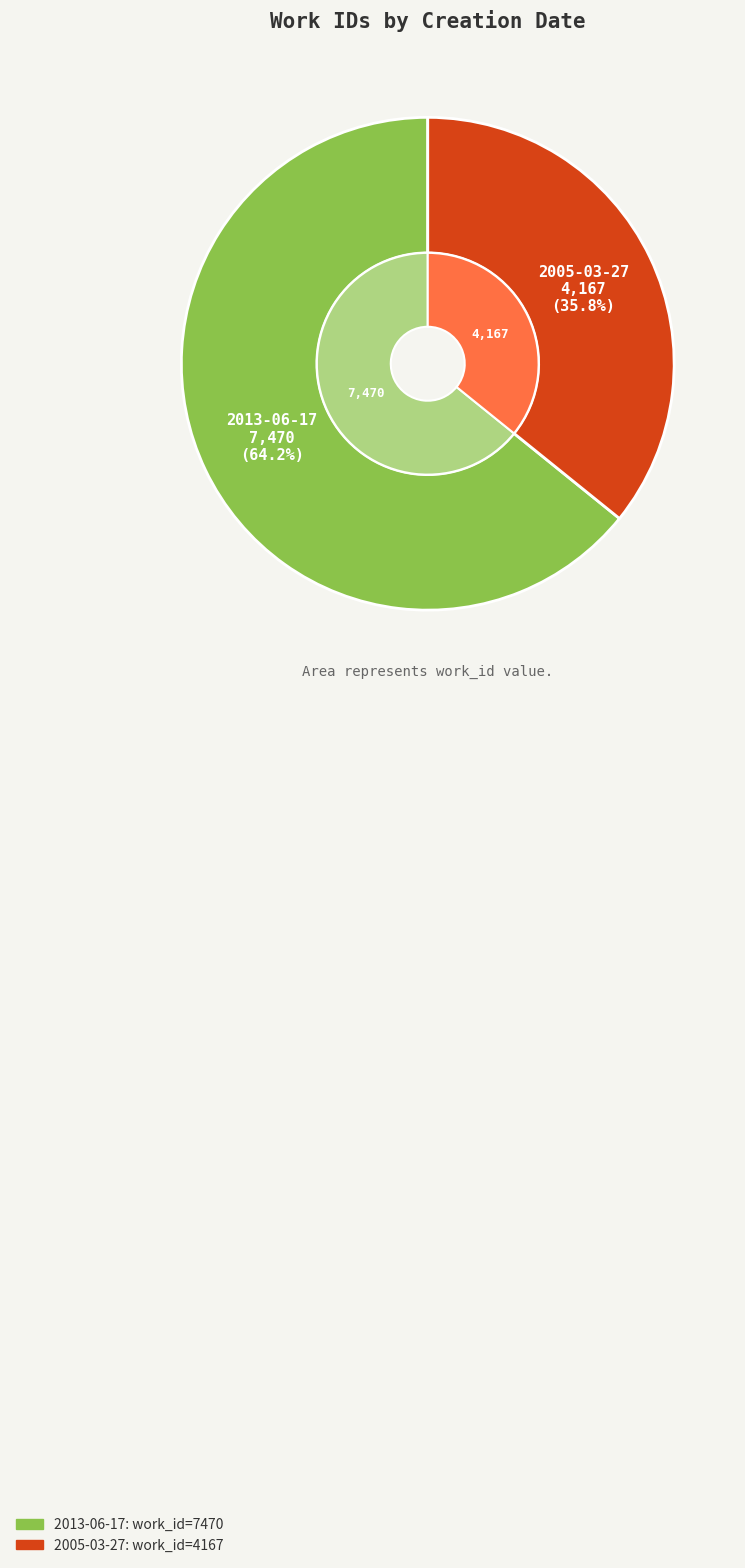

What is the change in value from 2013-06-17 to 2005-03-27?

-3303